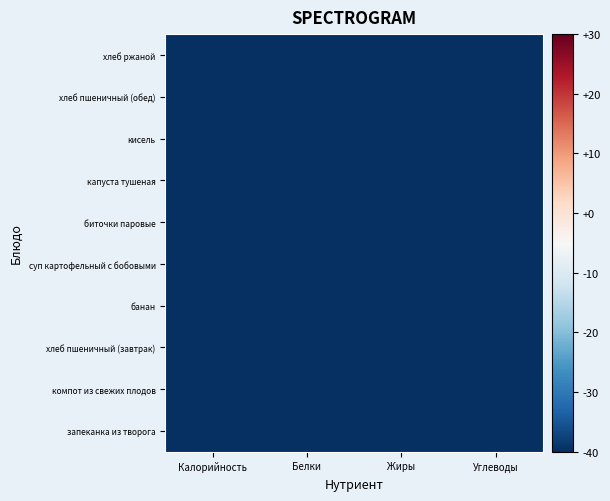

How many categories are shown in the chart?

4